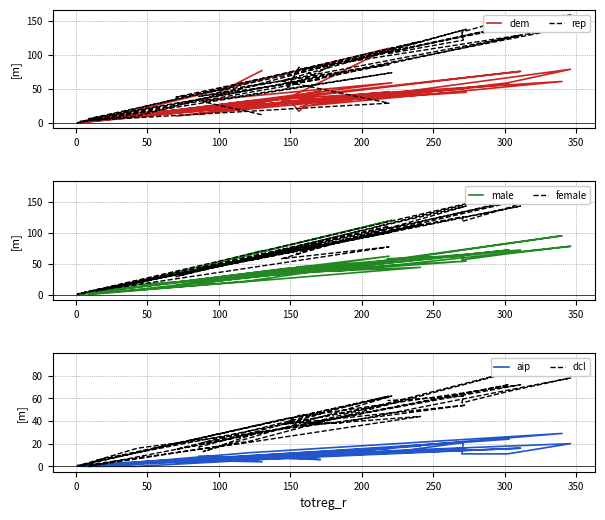

Which series has the largest total across all categories?

female